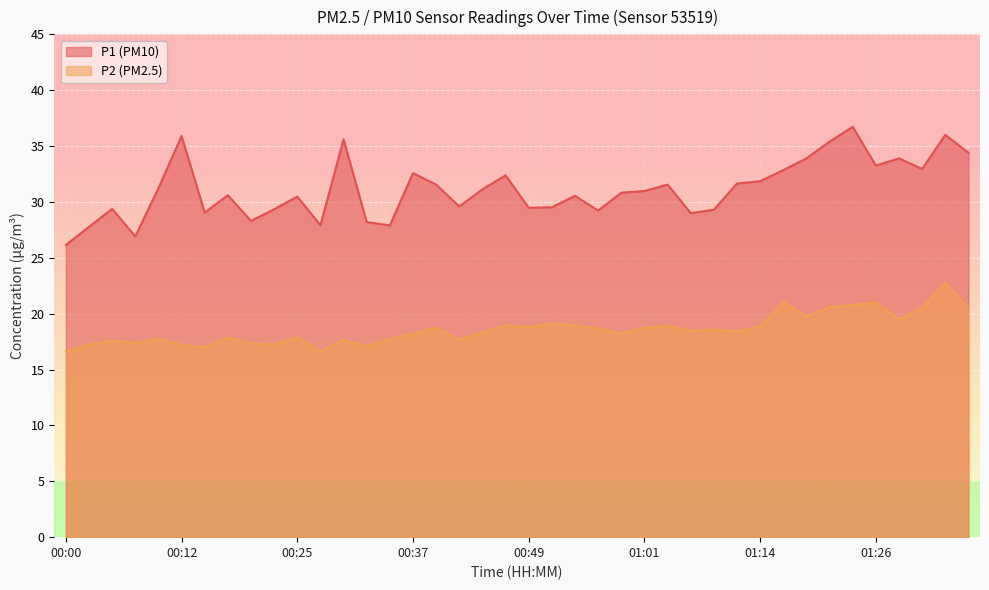

Where does the P2 series first go above 18?

00:37